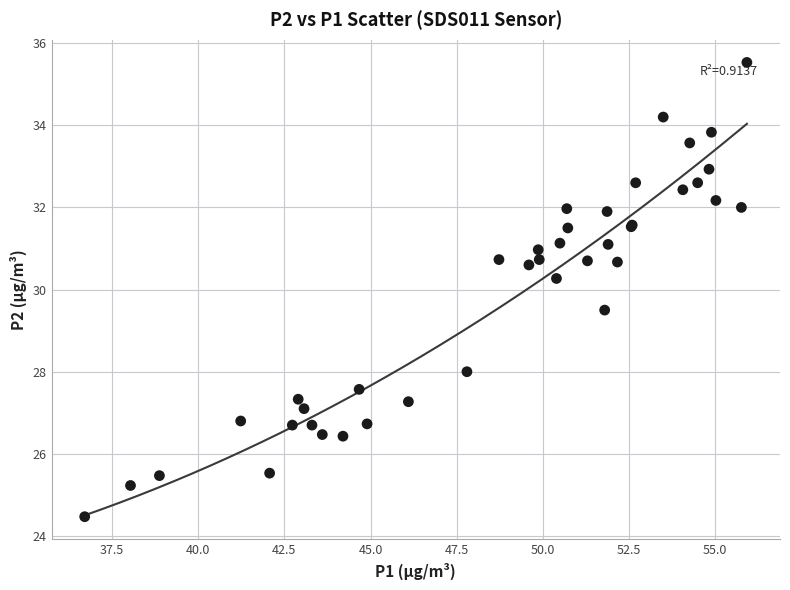

What Y value in the scatter plot is closest to 30?

30.3